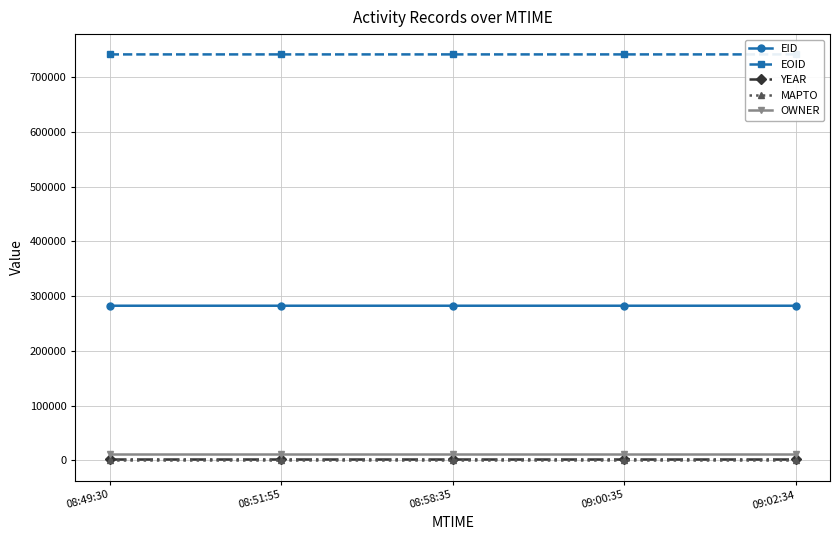

Which series has the widest spread of values?

EOID